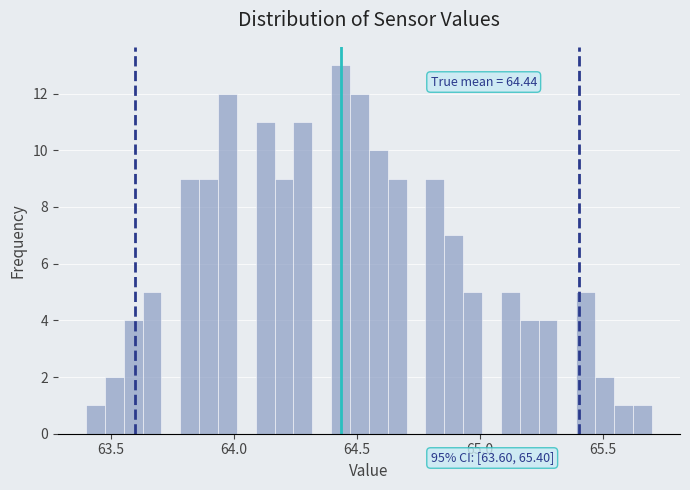

Read against the x-axis, roughly where is the centre of the tallest bar?

64.45